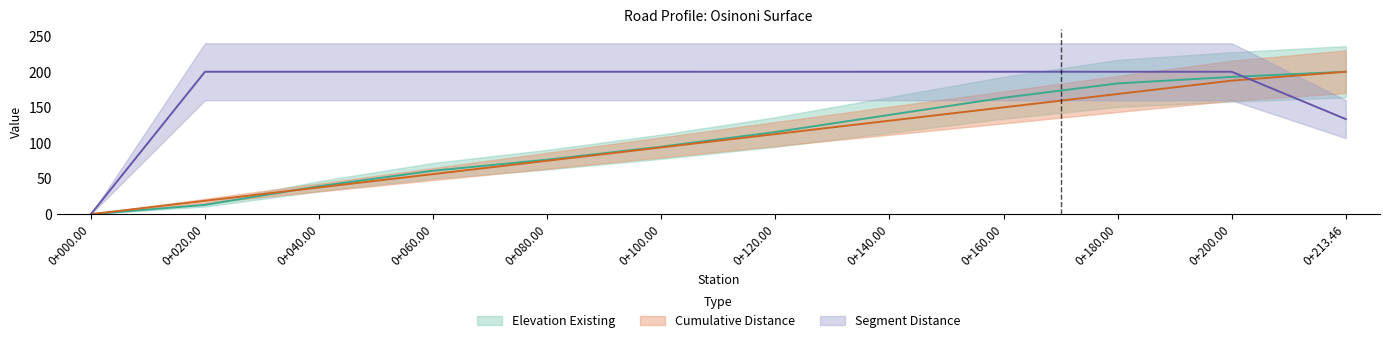

Which category has the highest value in the Elevation Existing series?

0+213.46